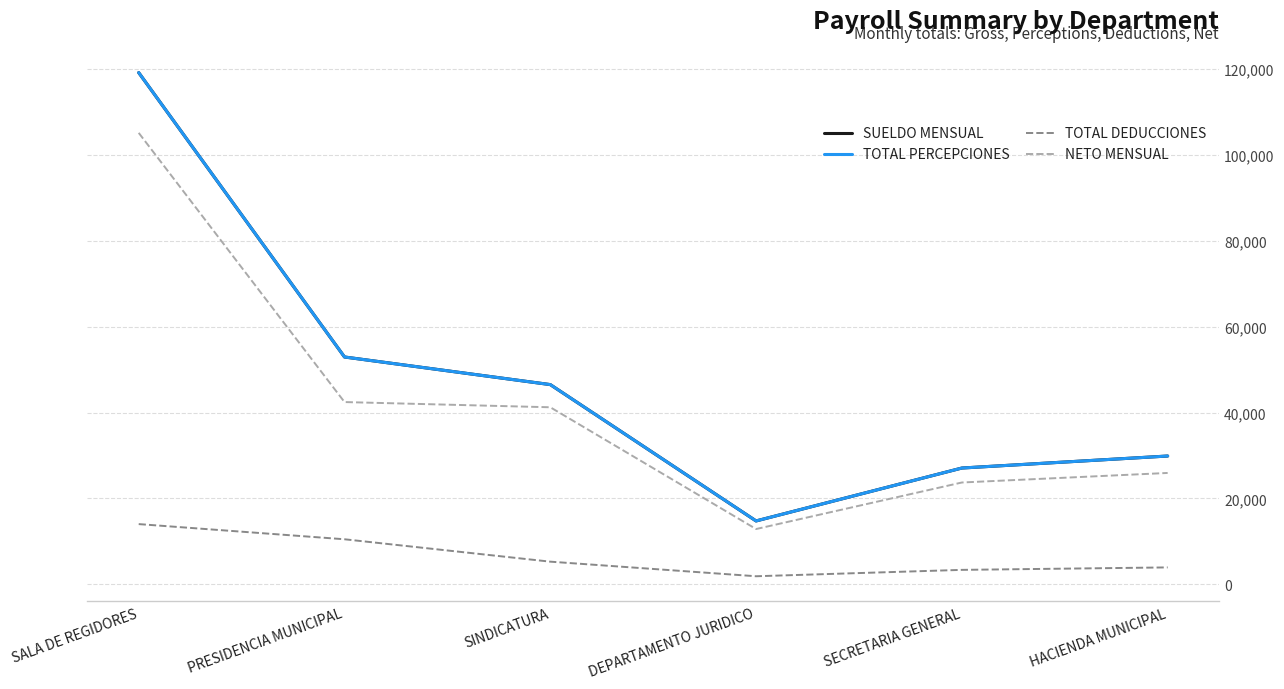

What is the difference between the NETO MENSUAL values at DEPARTAMENTO JURIDICO and HACIENDA MUNICIPAL?

13062.0